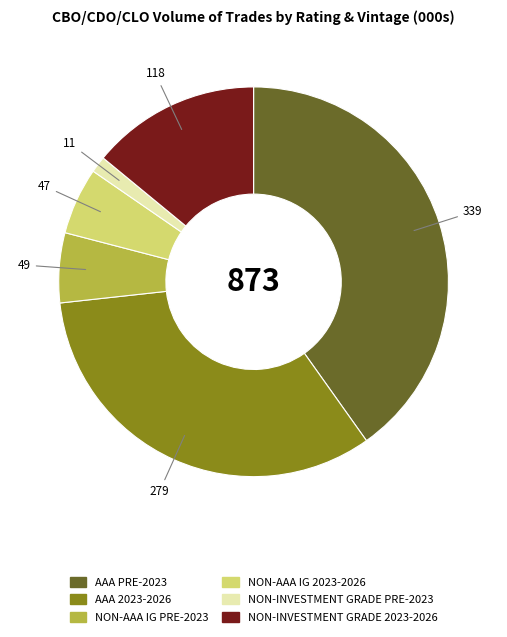

Does NON-INVESTMENT GRADE 2023-2026 represent more than half of the total?

No